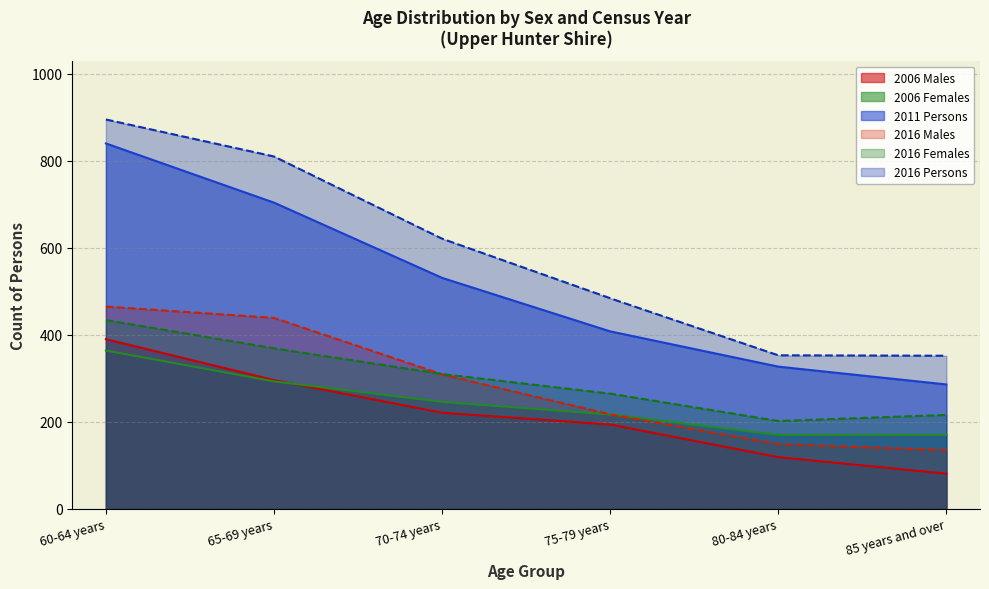

What is the spread (max minus min) of values at 70-74 years?

400